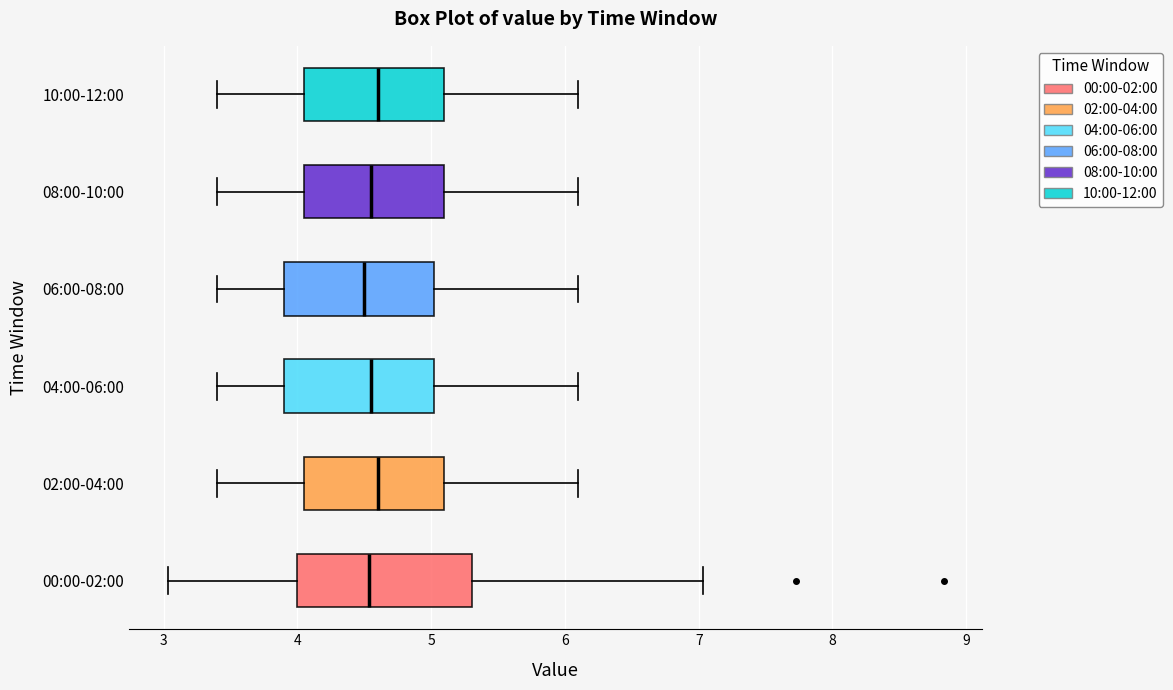

Comparing the boxes themselves (not the whiskers), which one is the widest?

00:00-02:00